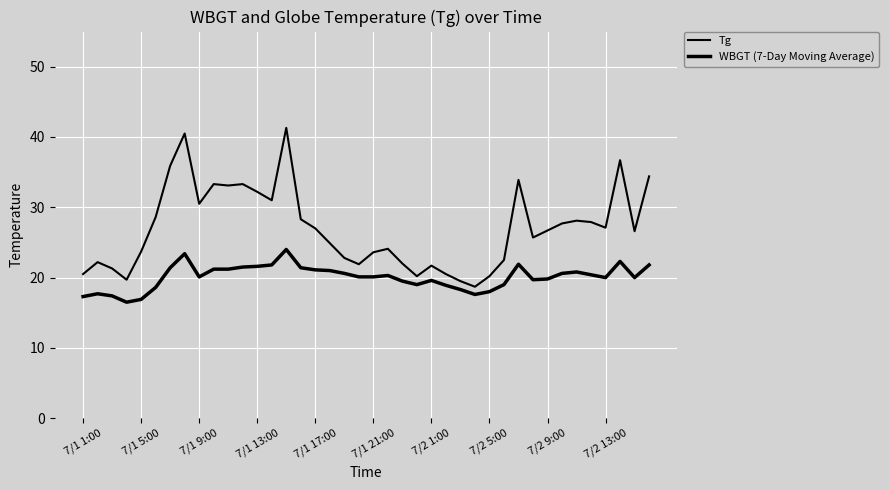

What is the sum of all WBGT (7-Day Moving Average) values?

802.4